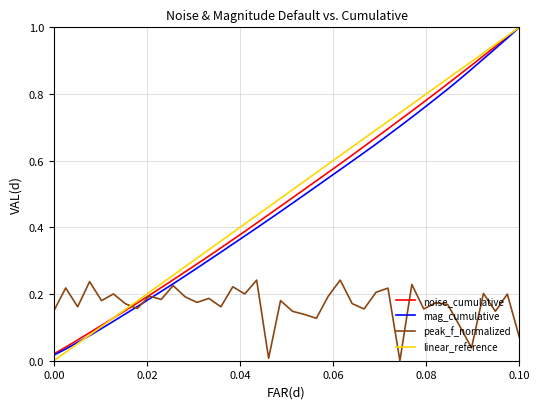

Which series has the largest range (max minus min)?

linear_reference